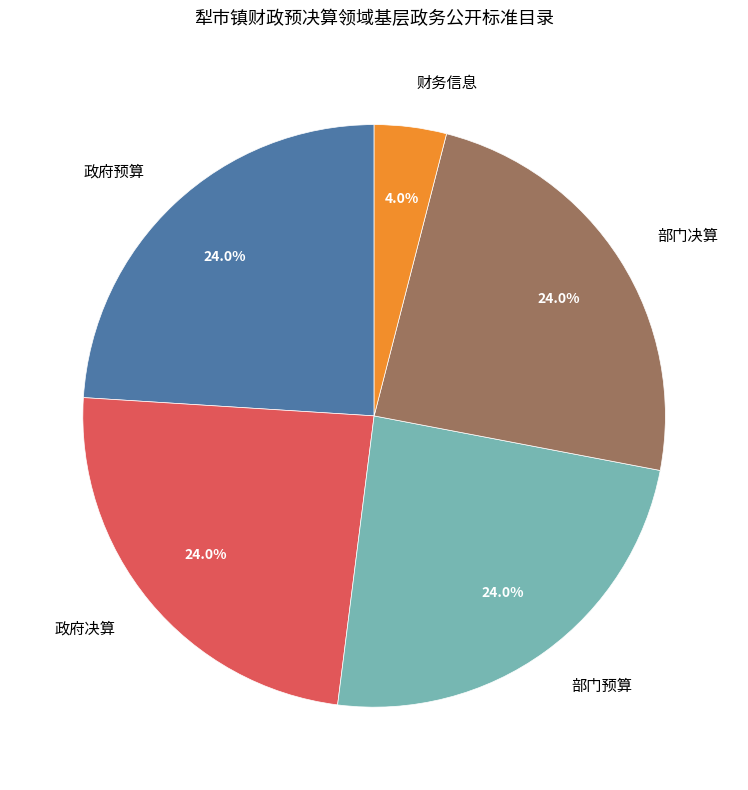

What percentage is the 政府预算 slice, to the nearest percent?

24%